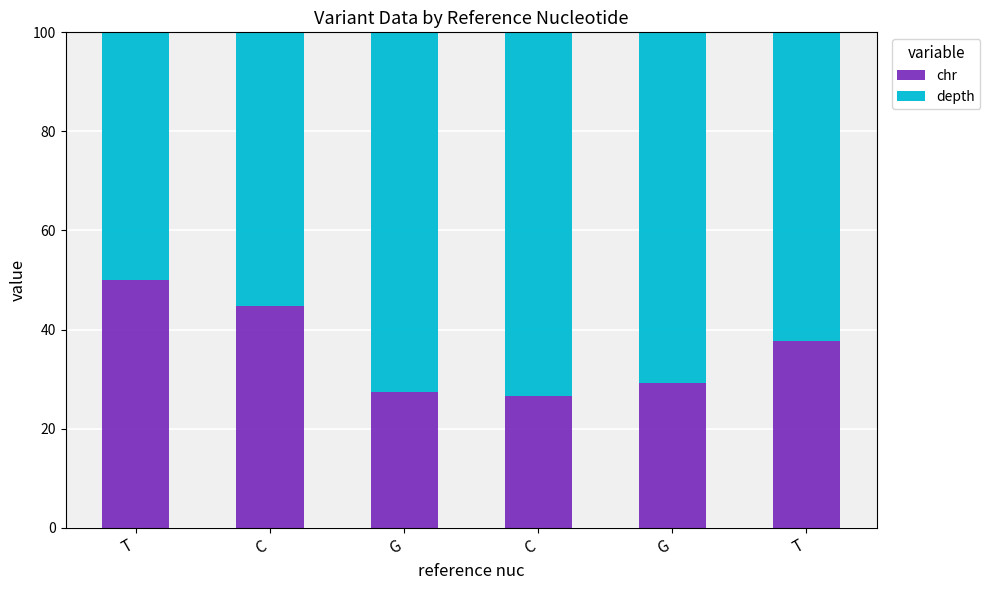

At which label does chr first exceed 37?

T